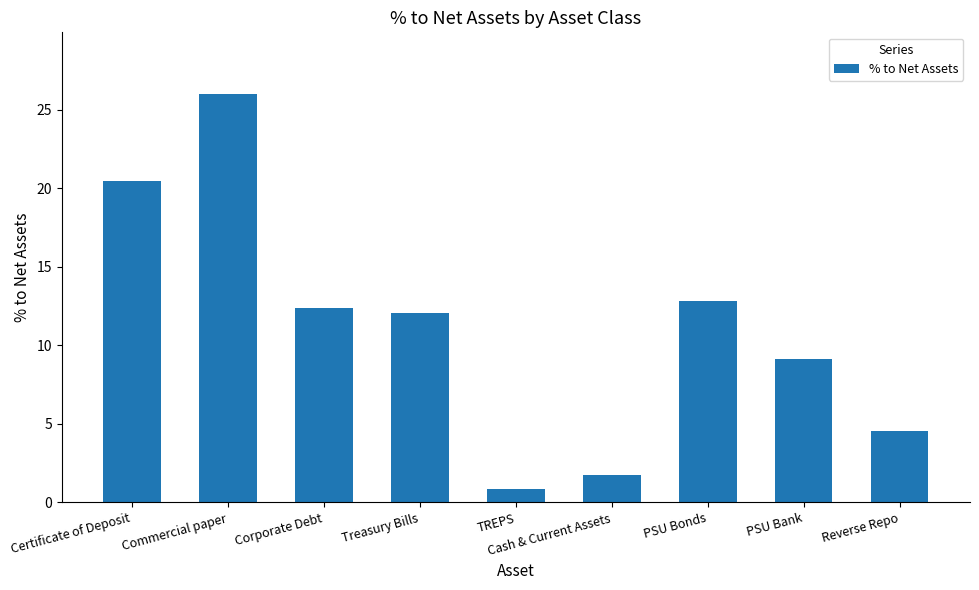

Count the number of data series in this chart.

1